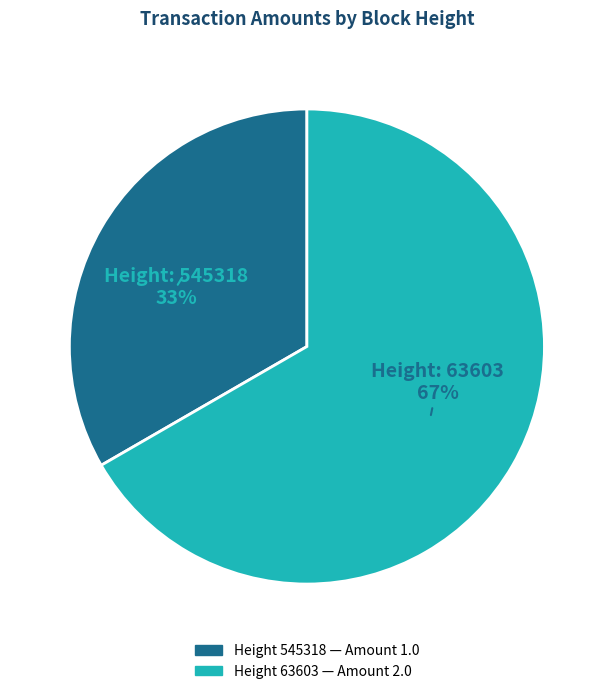

To the nearest percent, what is the average slice percentage?

50%